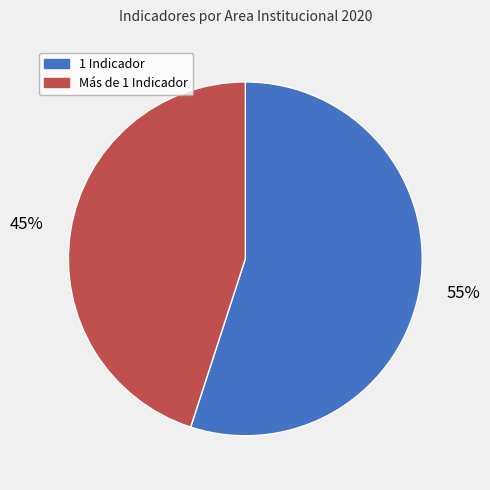

How many segments does this pie chart have?

2